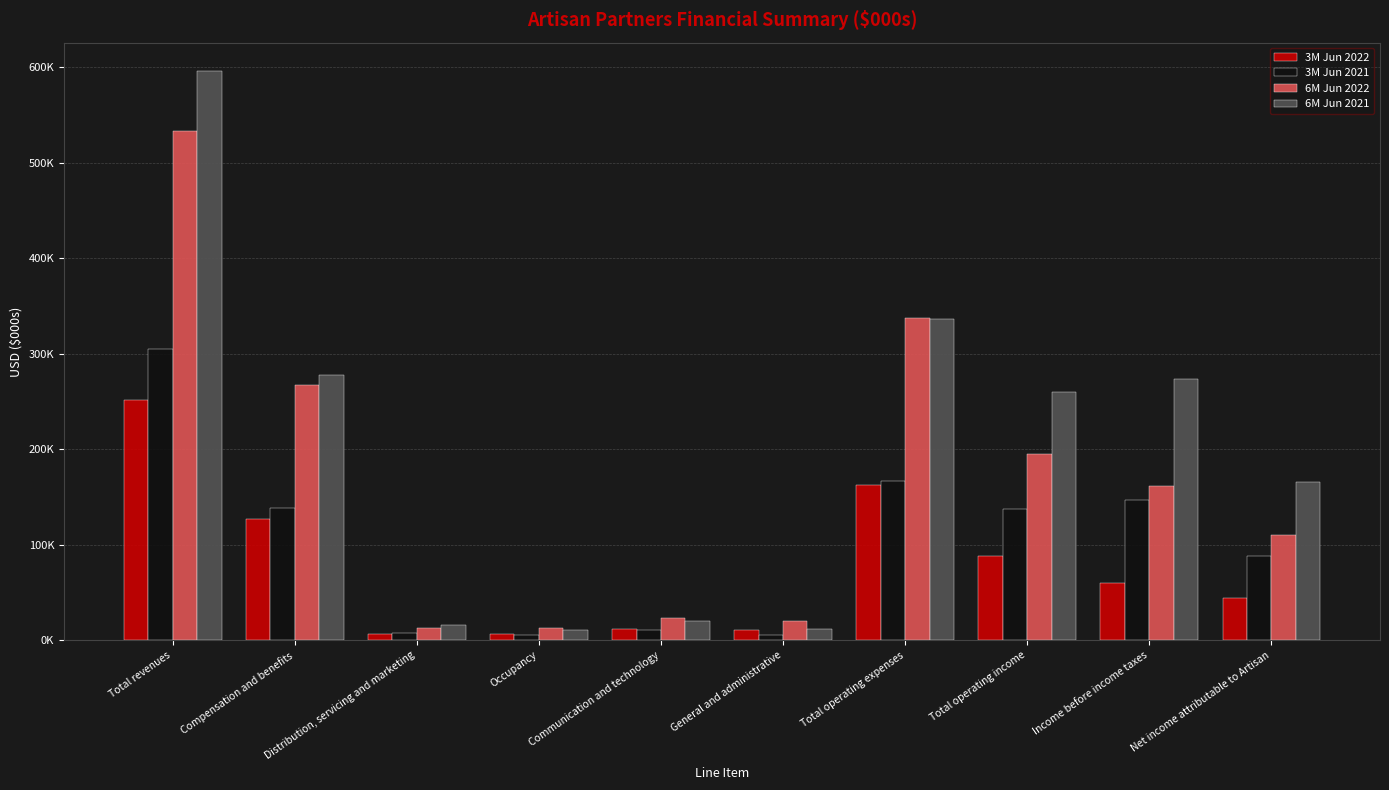

Rank the series at Distribution, servicing and marketing from lowest to highest value.

3M Jun 2022, 3M Jun 2021, 6M Jun 2022, 6M Jun 2021